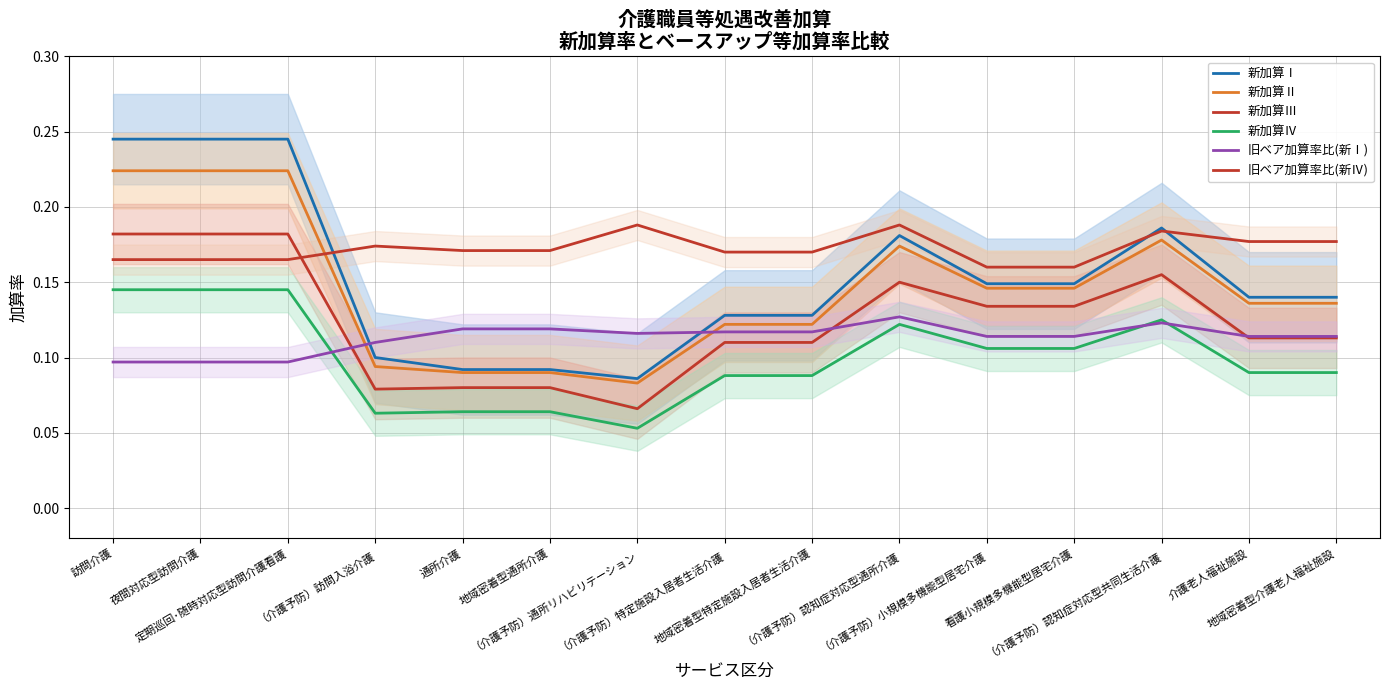

What are all the series names shown in the legend?

新加算Ⅰ, 新加算Ⅱ, 新加算Ⅲ, 新加算Ⅳ, 旧ベア加算率比(新Ⅰ), 旧ベア加算率比(新Ⅳ)